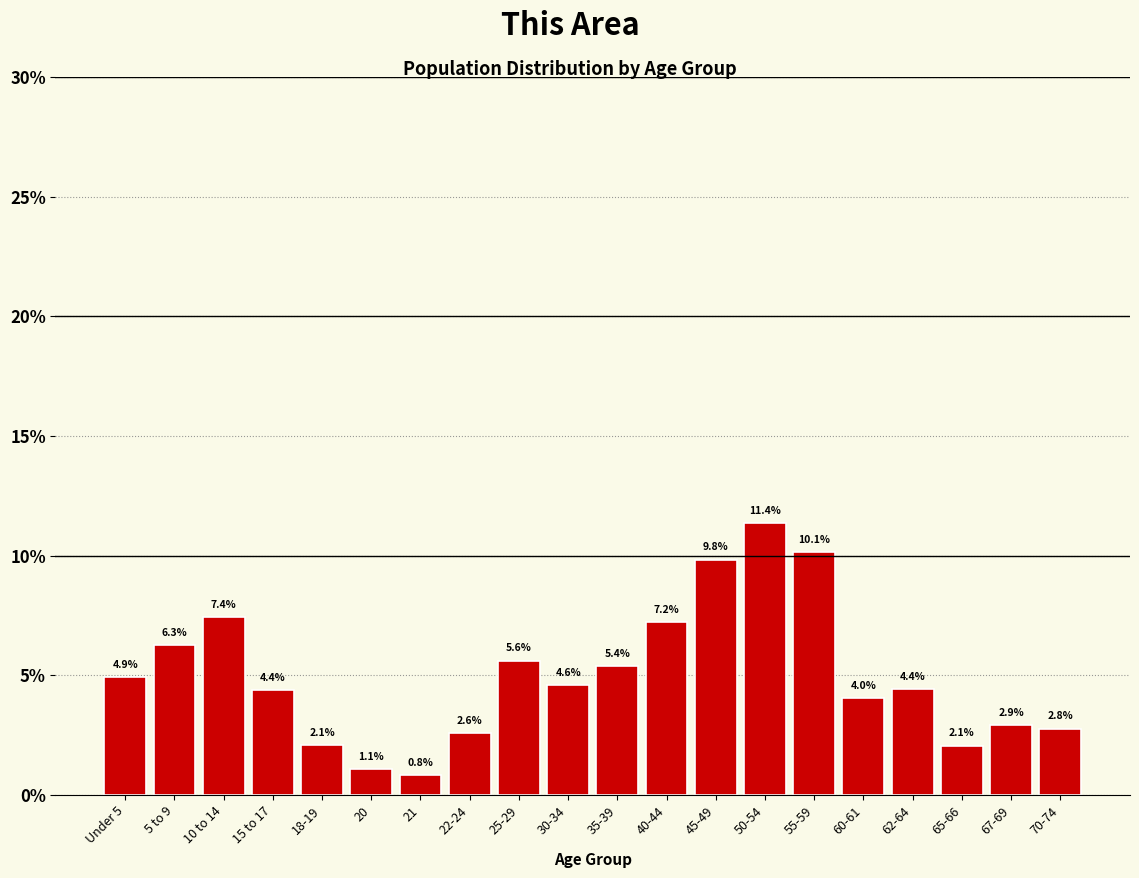

Reading right to left, what are all the values shown in this chart?

70-74=2.8	67-69=2.9	65-66=2.1	62-64=4.4	60-61=4.0	55-59=10.1	50-54=11.4	45-49=9.8	40-44=7.2	35-39=5.4	30-34=4.6	25-29=5.6	22-24=2.6	21=0.8	20=1.1	18-19=2.1	15 to 17=4.4	10 to 14=7.4	5 to 9=6.3	Under 5=4.9